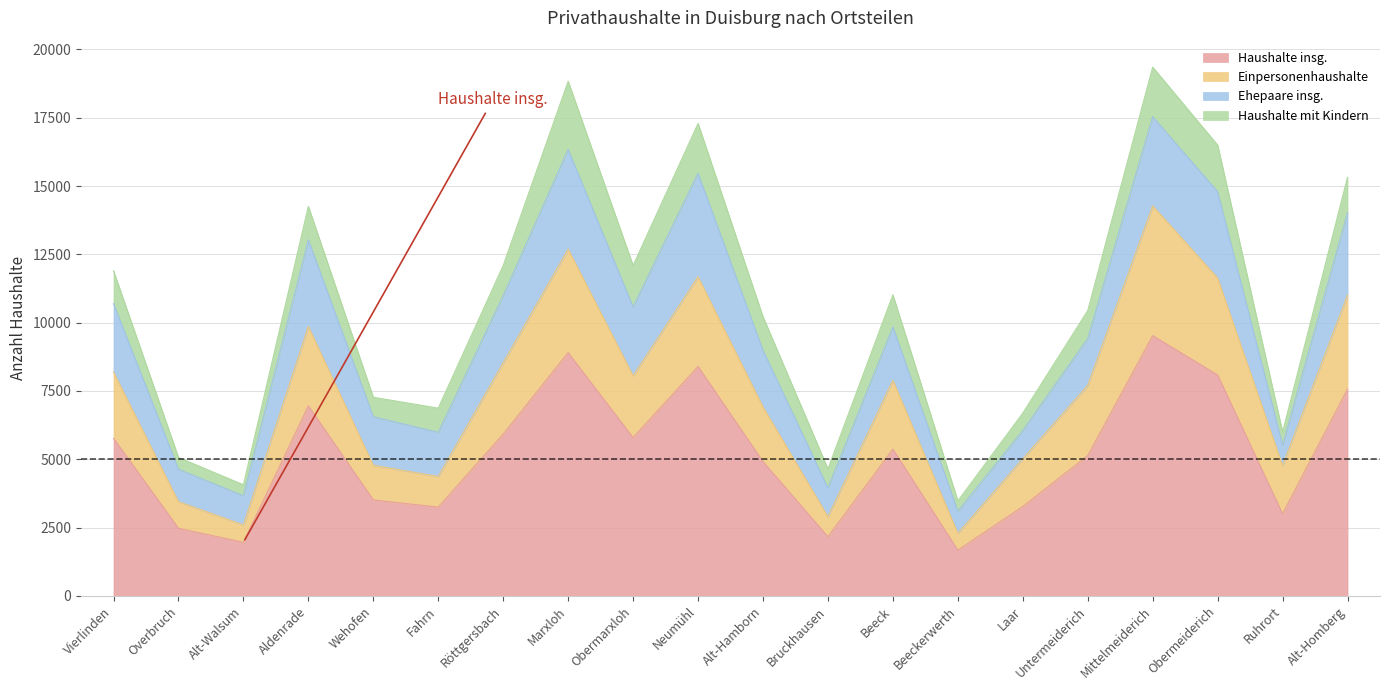

True or false: Einpersonenhaushalte and Haushalte insg. cross at least once.

False